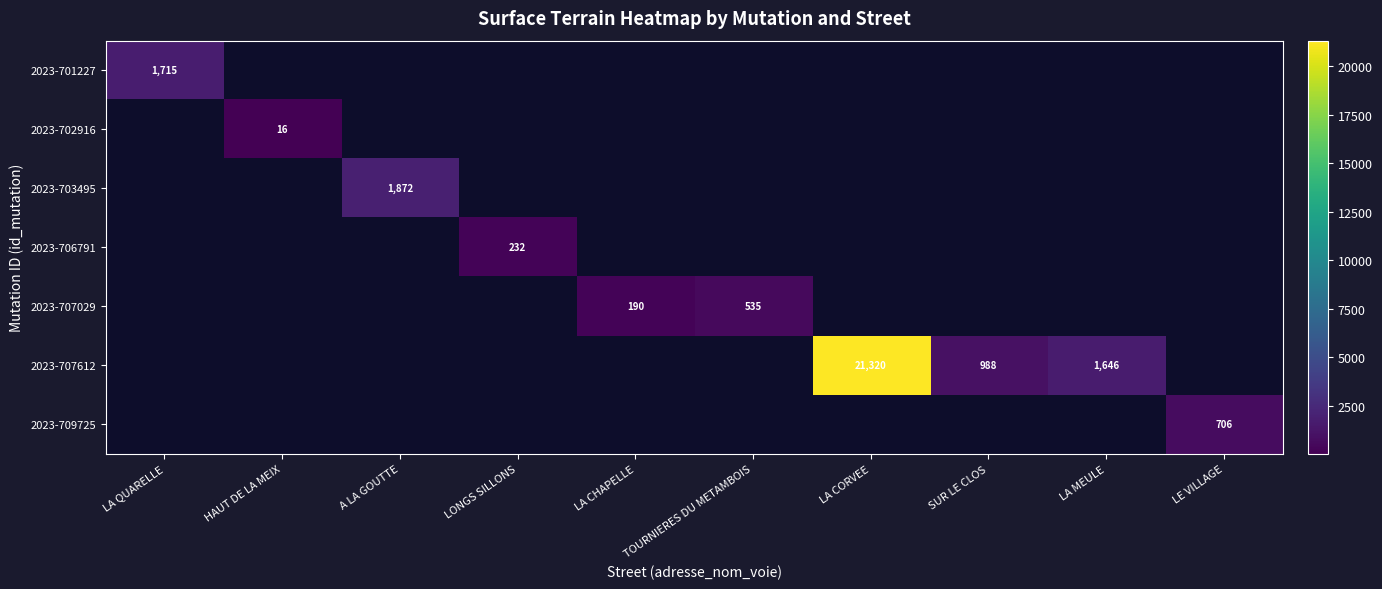

The value of 2023-707612 at LA MEULE is 773. True or false?

False